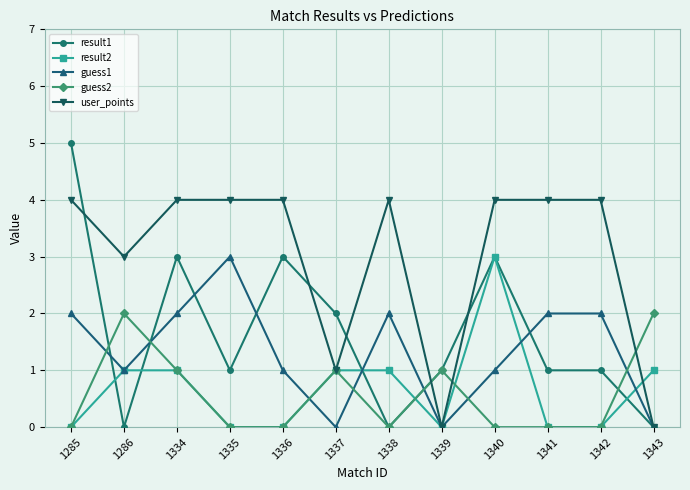

Which series has the largest range (max minus min)?

result1